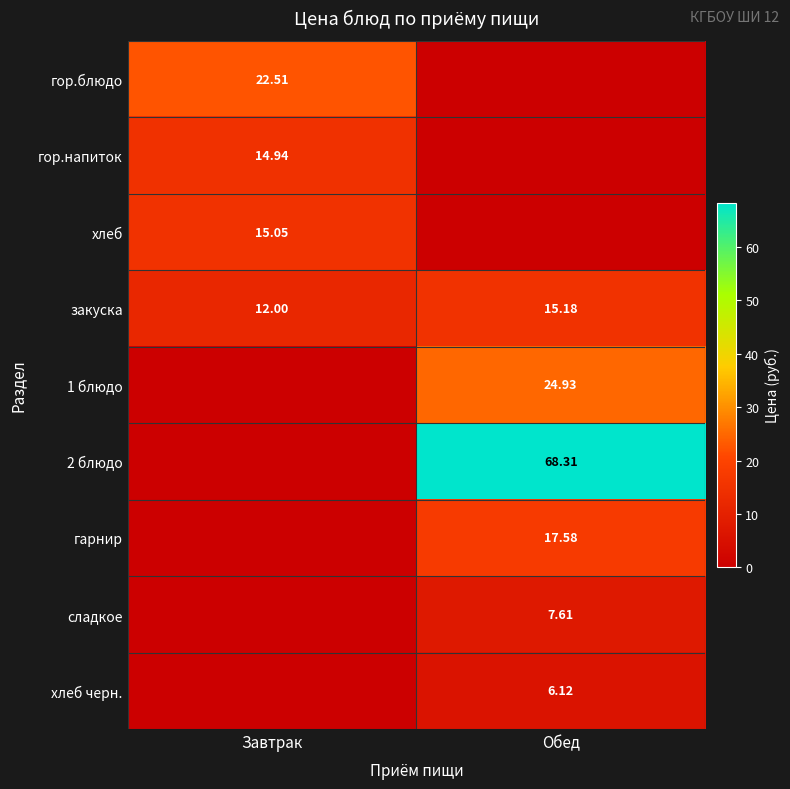

The закуска series shows 15.2 at Обед. True or false?

True